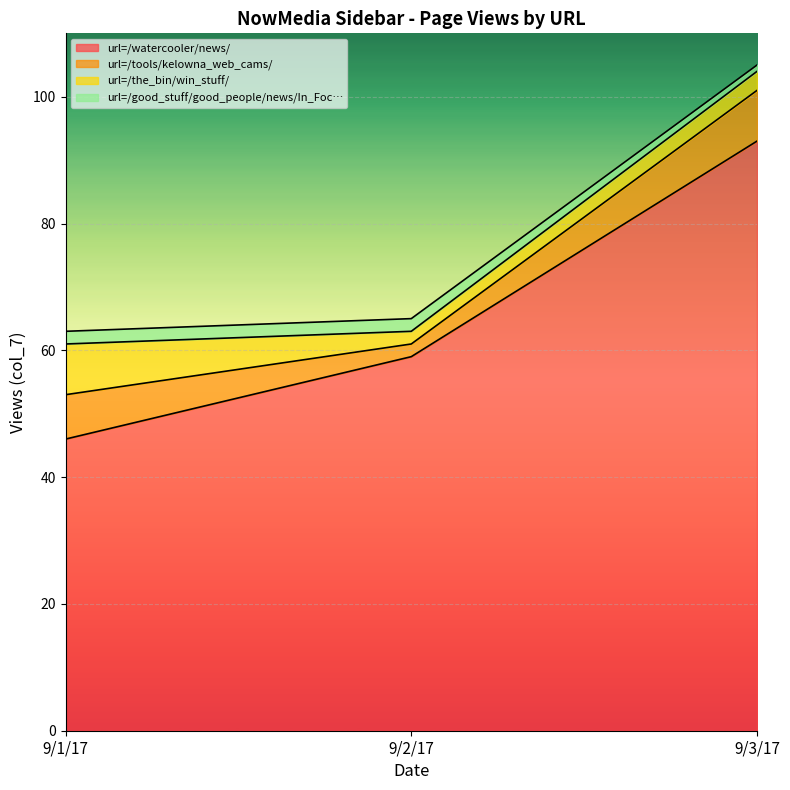

True or false: url=/good_stuff/good_people/news/In_Foc… has a value of 112 at 9/2/17.

False